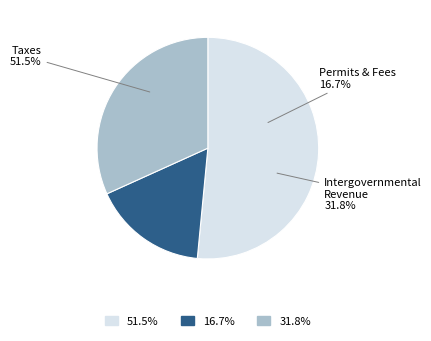

To the nearest percent, what is the difference between the largest and smallest slice percentages?

35%